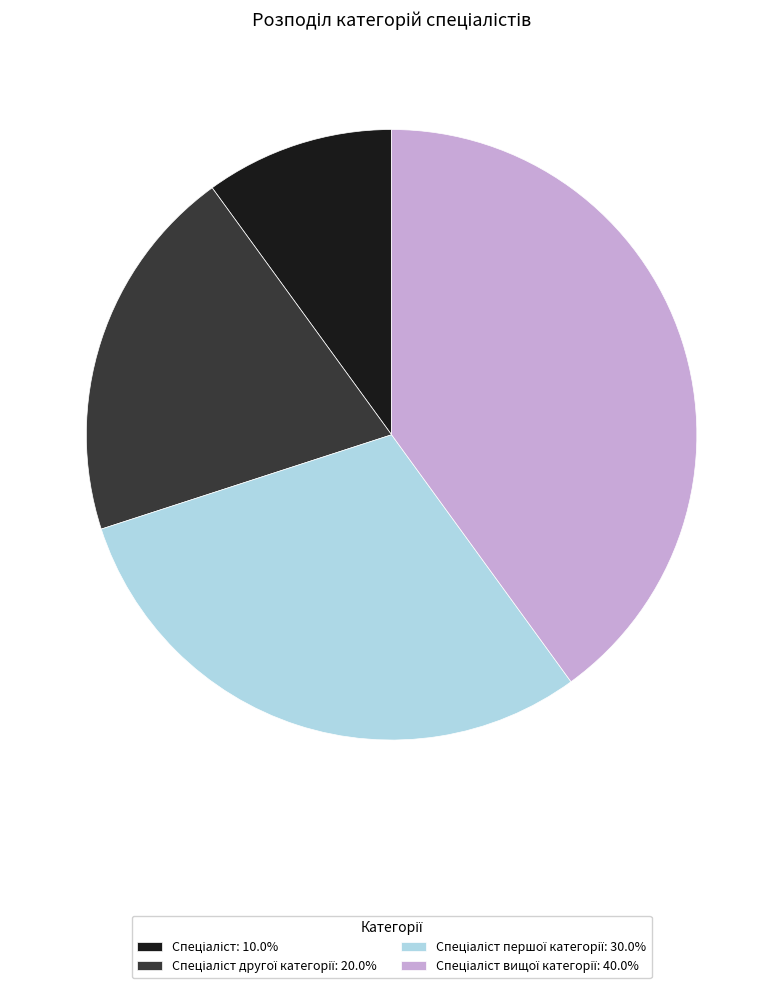

Does any single category account for the majority?

No